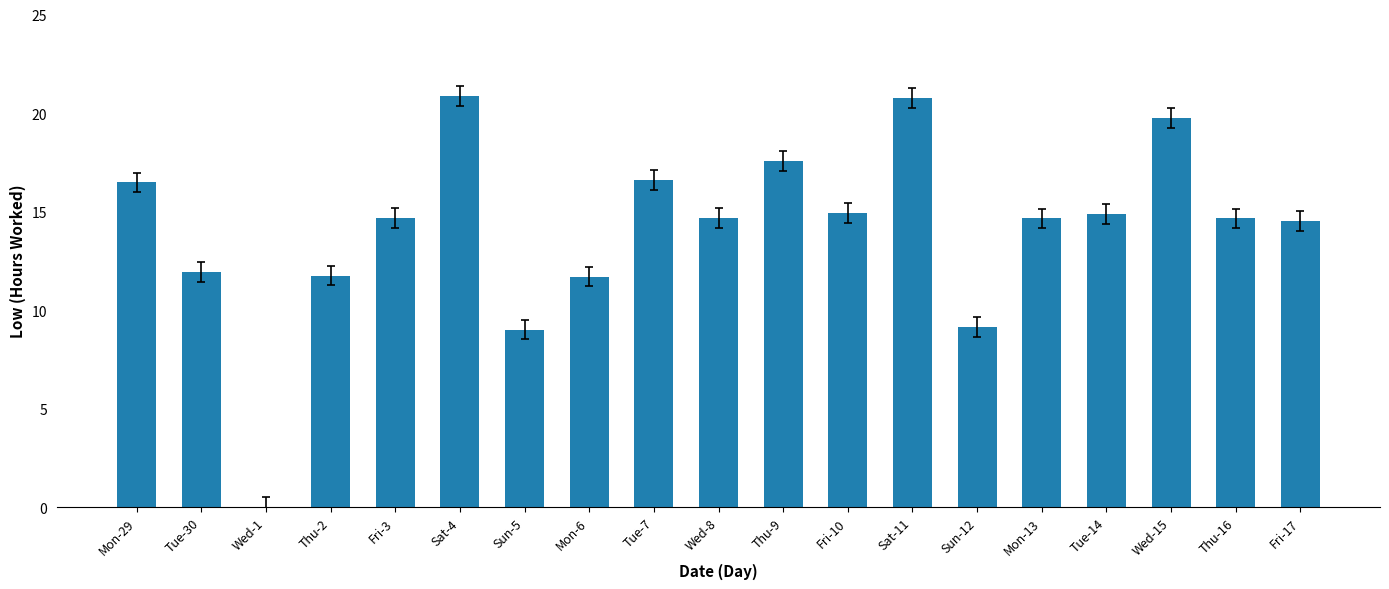

The chart shows a value of 16.5 at Mon-29. True or false?

True